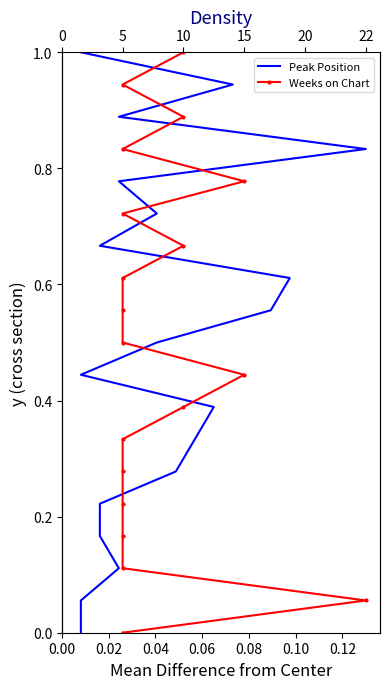

Is this an area chart (filled region under the line)?

No